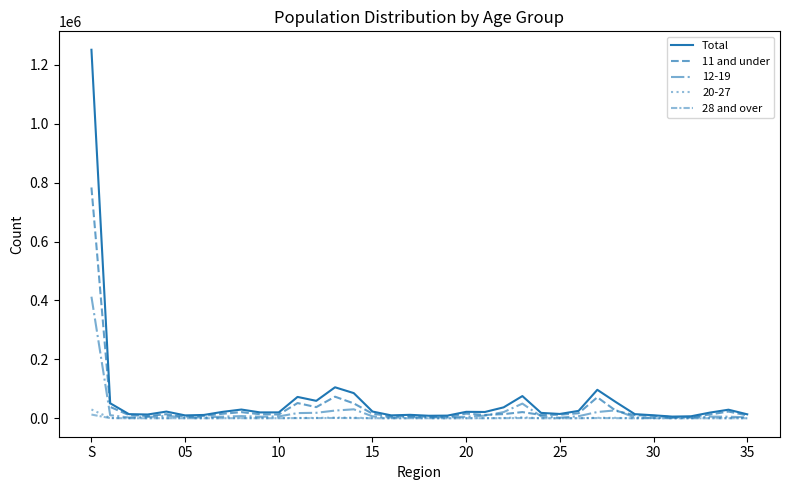

Is this an area chart (filled region under the line)?

No